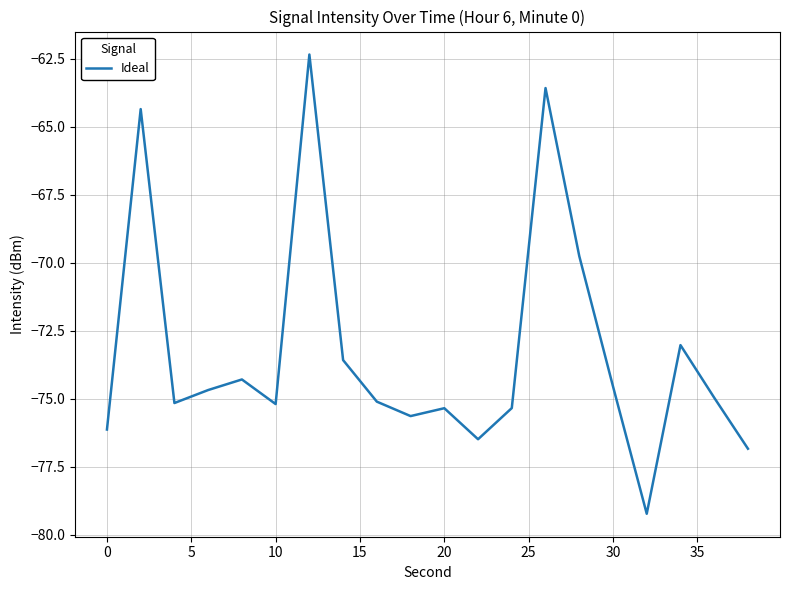

How many lines are shown in the chart?

1